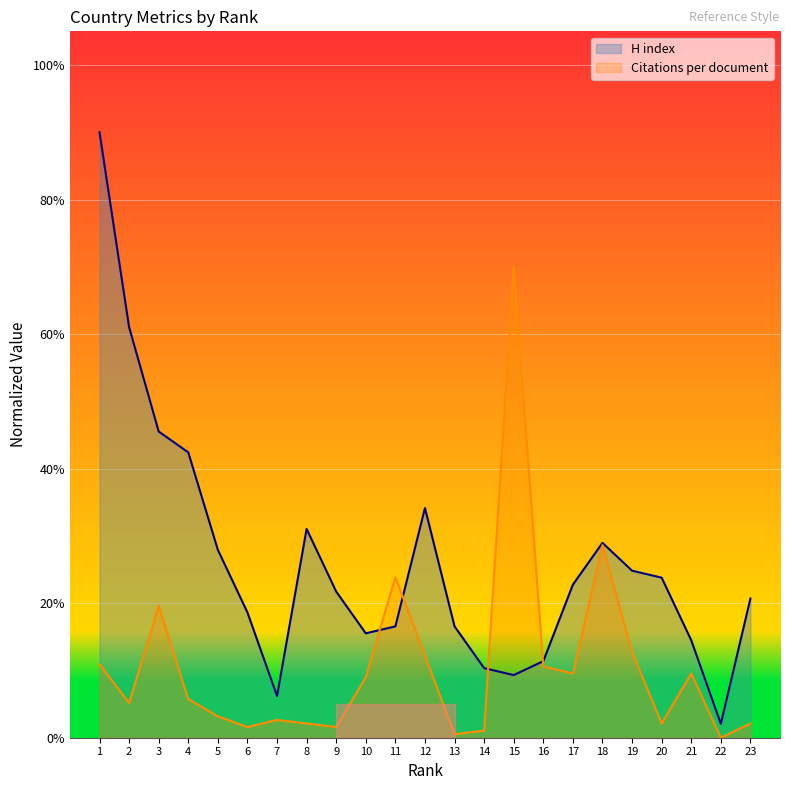

Reading right to left, list all the values displayed in this chart.

H index: 20.7	2.1	14.5	23.8	24.8	29.0	22.8	11.4	9.3	10.3	16.6	34.1	16.6	15.5	21.7	31.0	6.2	18.6	27.9	42.4	45.5	61.0	90.0
Citations per document: 2.1	0.0	9.5	2.1	12.7	28.6	9.5	10.6	70.0	1.1	0.5	12.2	23.9	9.0	1.6	2.1	2.7	1.6	3.2	5.7	19.6	5.2	10.9